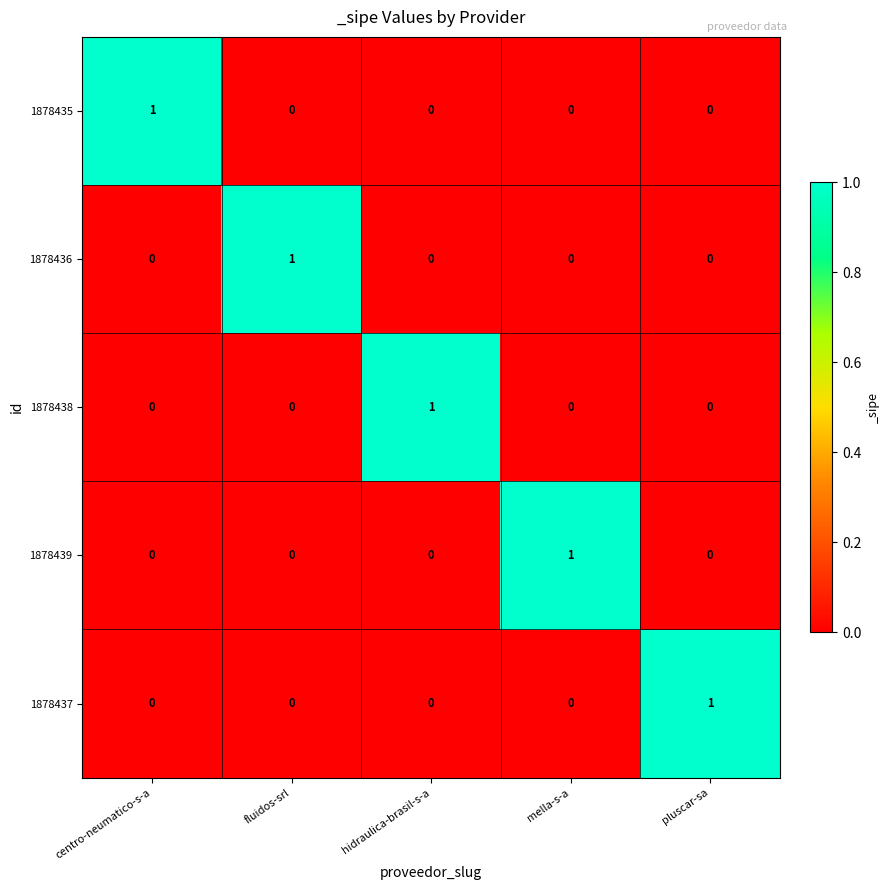

What is the total value across all series at mella-s-a?

1